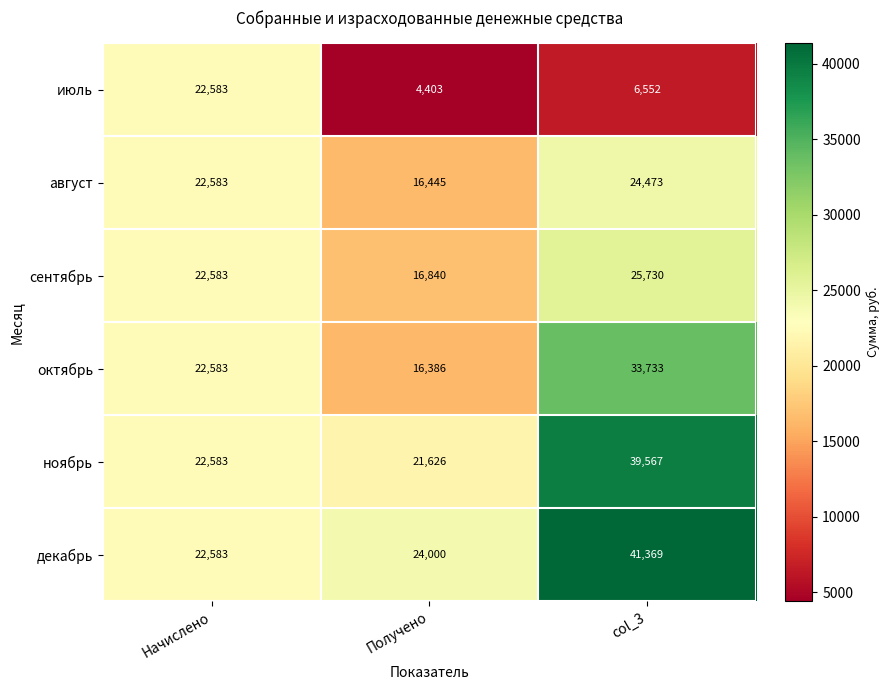

At which label does октябрь reach its minimum?

Получено